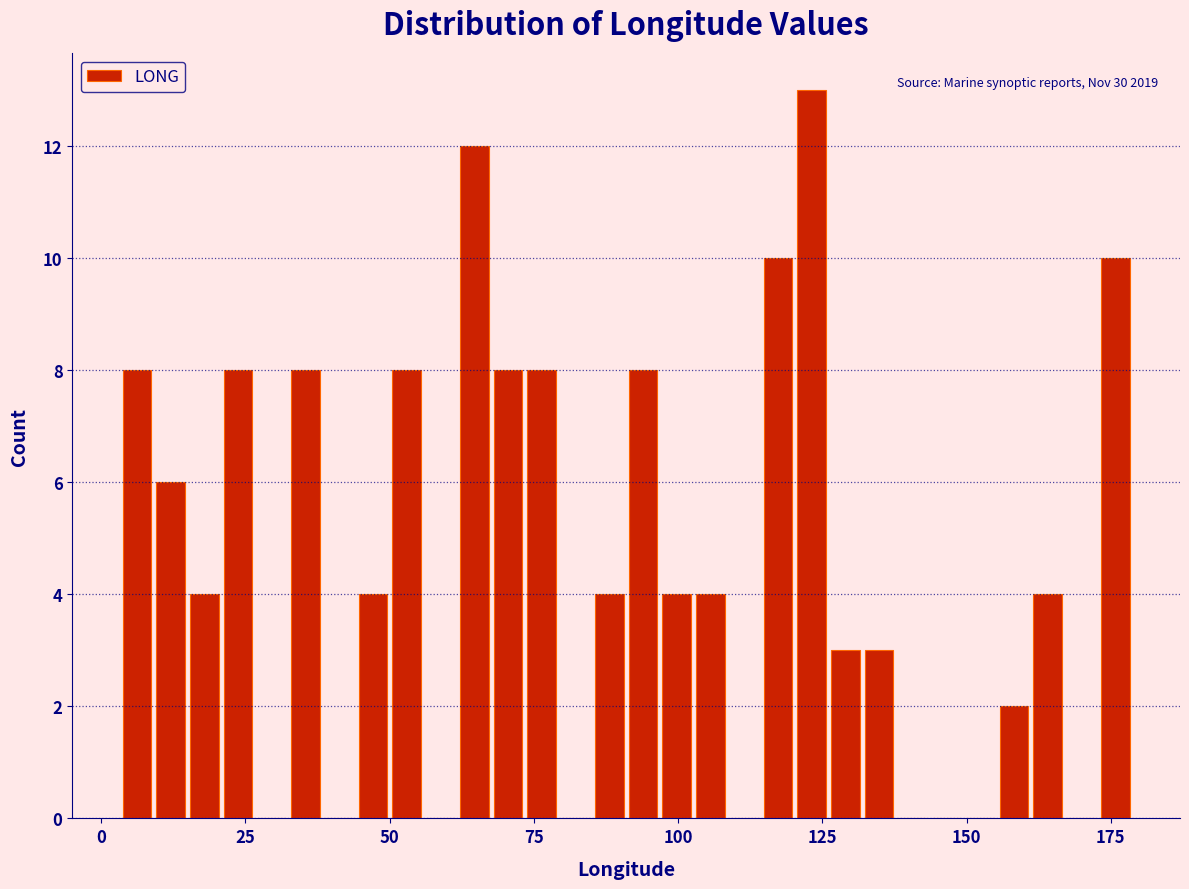

Read against the x-axis, roughly where is the centre of the tallest bar?

125